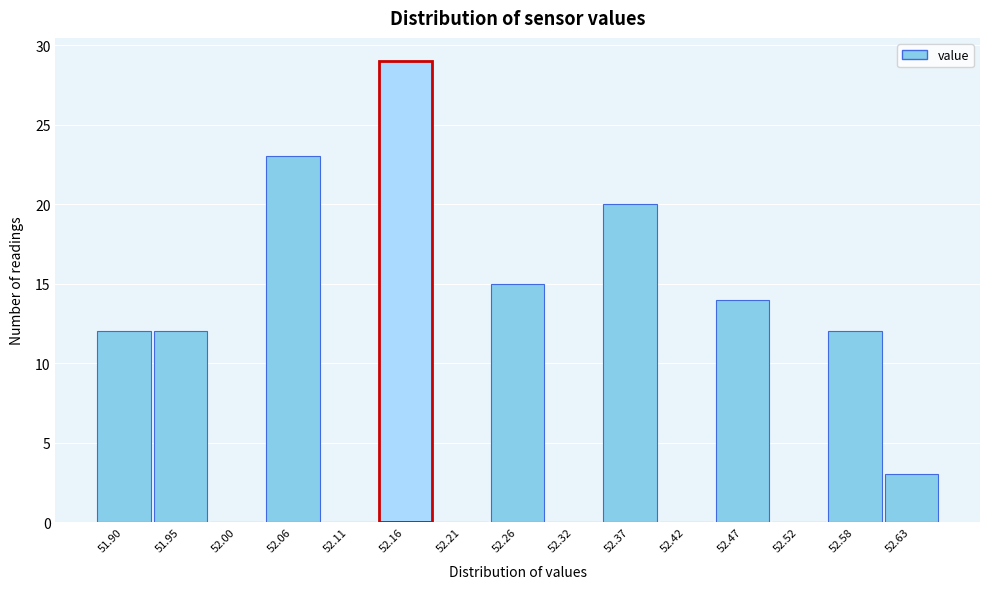

Reading left to right, transcribe all the data shown in this chart.

51.90=12	51.95=12	52.00=0	52.06=23	52.11=0	52.16=29	52.21=0	52.26=15	52.32=0	52.37=20	52.42=0	52.47=14	52.52=0	52.58=12	52.63=3